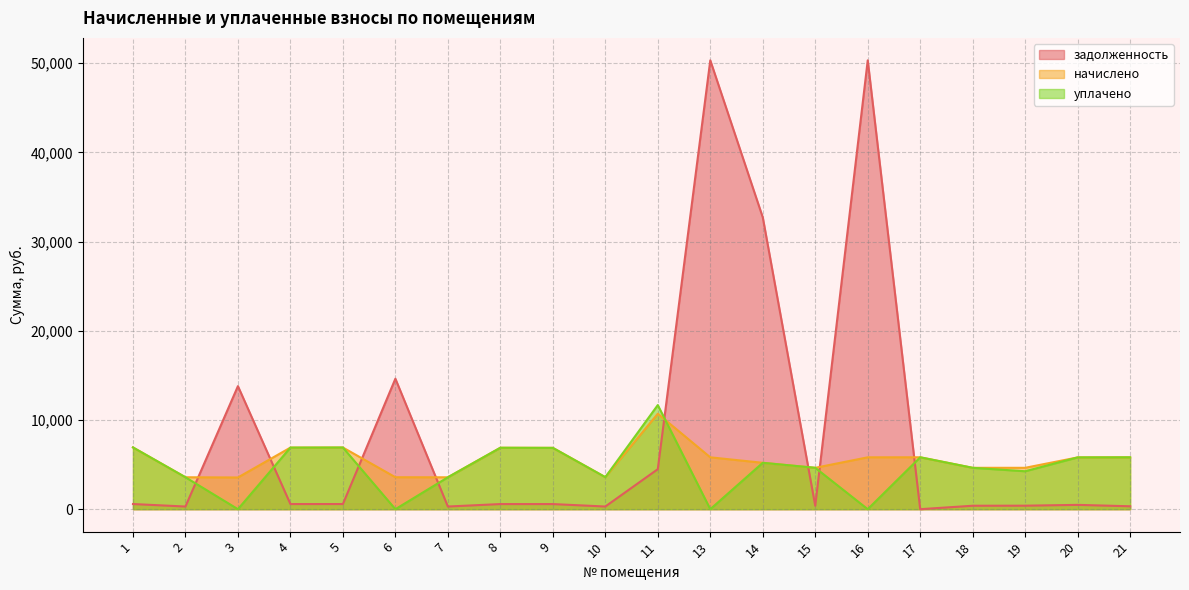

At which category is the sum across all series the highest?

13